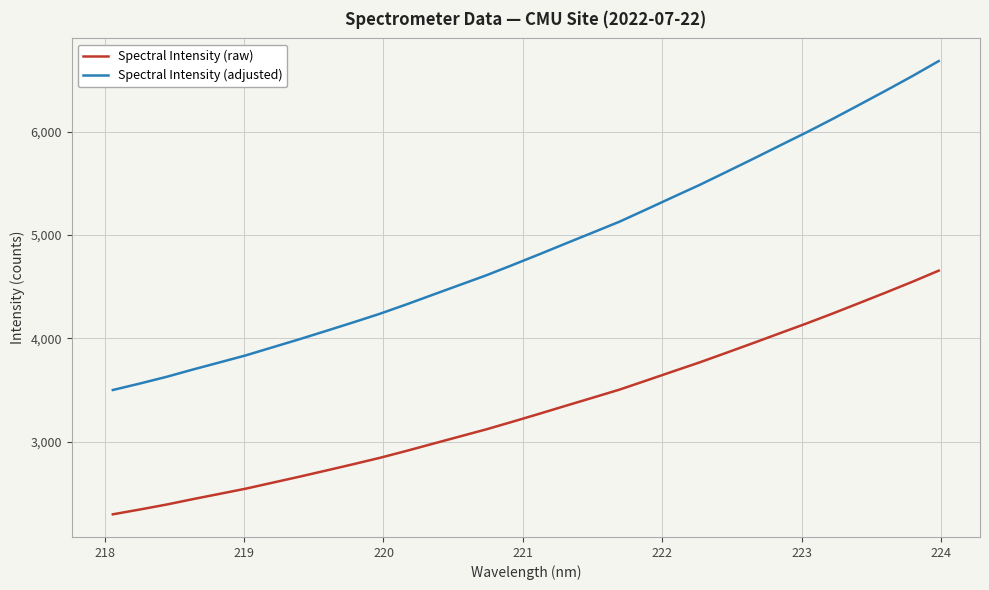

True or false: Spectral Intensity (adjusted) and Spectral Intensity (raw) cross at least once.

False